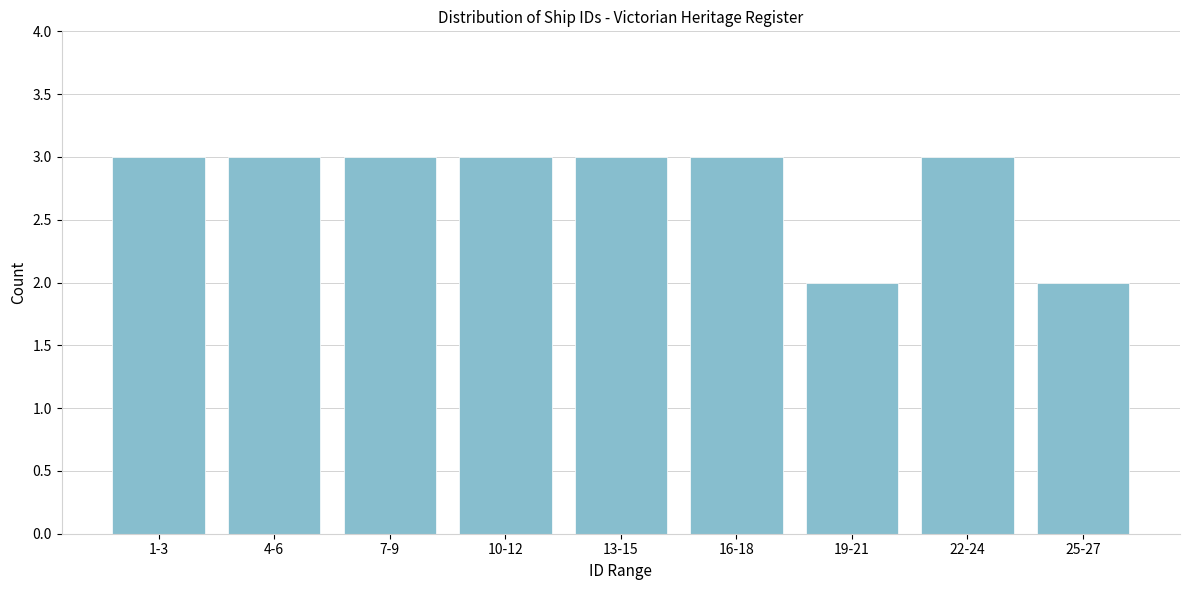

Reading left to right, list all the values displayed in this chart.

1-3=3	4-6=3	7-9=3	10-12=3	13-15=3	16-18=3	19-21=2	22-24=3	25-27=2